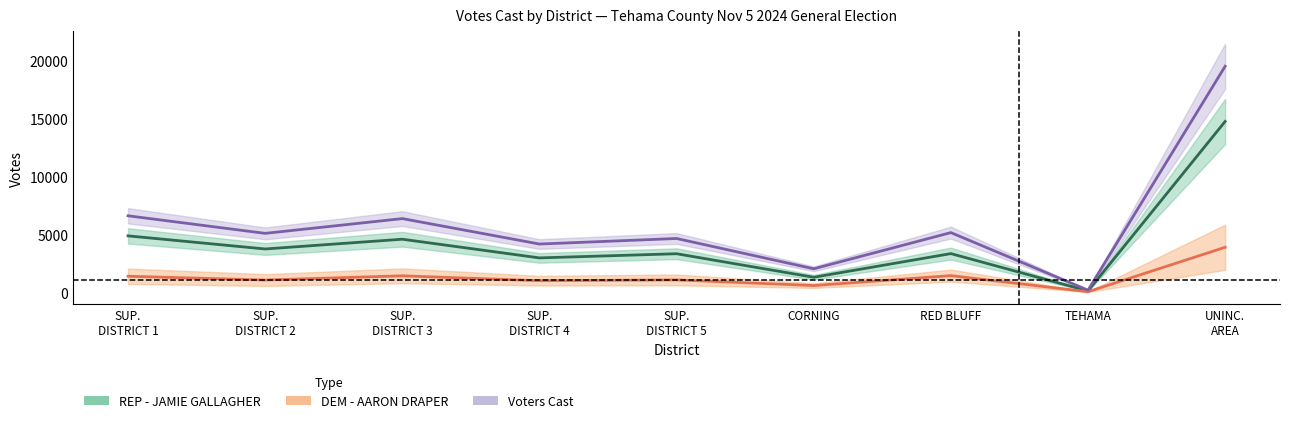

List the labels in order of Voters Cast value, smallest first.

TEHAMA, CORNING, SUP.
DISTRICT 4, SUP.
DISTRICT 5, SUP.
DISTRICT 2, RED BLUFF, SUP.
DISTRICT 3, SUP.
DISTRICT 1, UNINC.
AREA